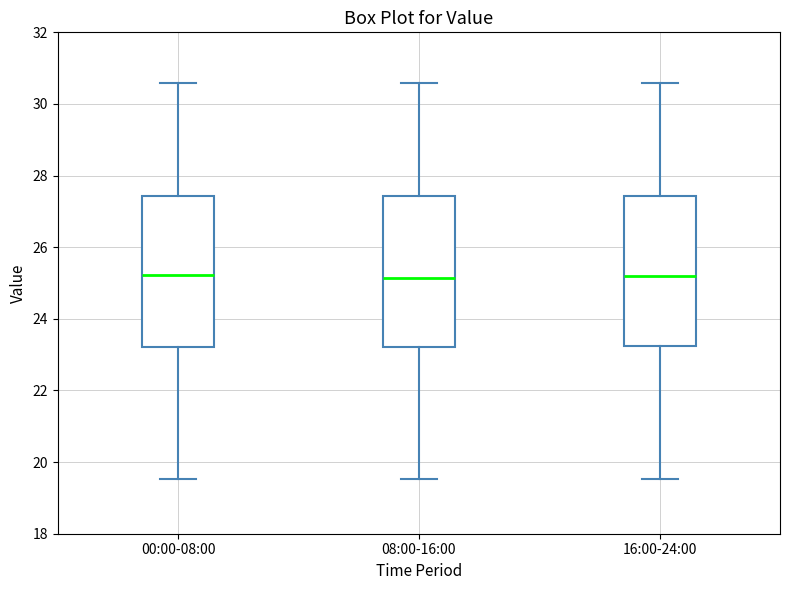

Reading left to right, transcribe this box plot: for each box, give where its median line is, the range the box spans, and where its two whiskers end, as read against the y-axis. The values are not printed on the chart, so give them approximately, as read against the axis.

00:00-08:00: median 25.2, box 23.2 to 27.4, whiskers 19.6 to 30.6
08:00-16:00: median 25.2, box 23.2 to 27.4, whiskers 19.6 to 30.6
16:00-24:00: median 25.2, box 23.2 to 27.4, whiskers 19.6 to 30.6